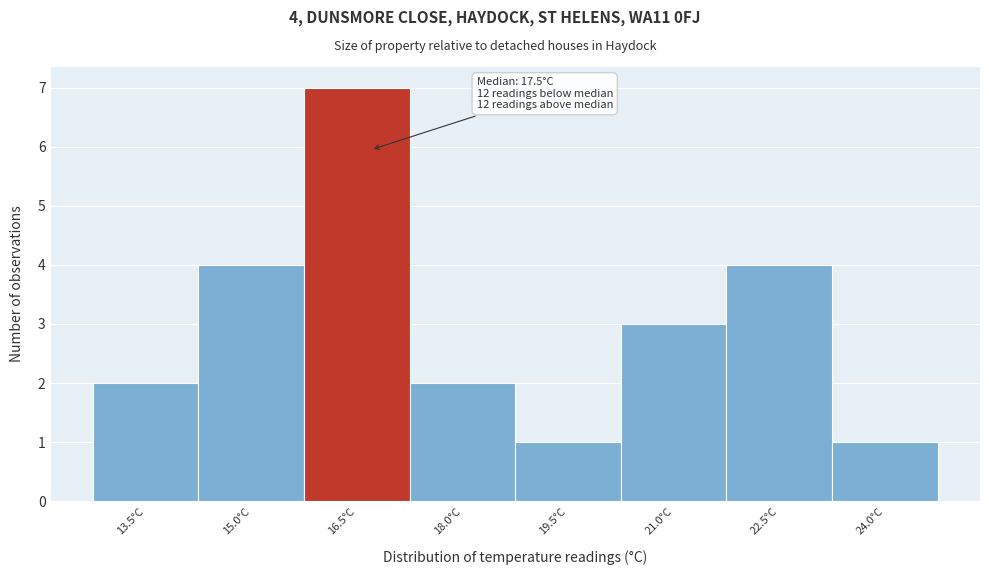

Reading left to right, transcribe all the data shown in this chart.

2	4	7	2	1	3	4	1